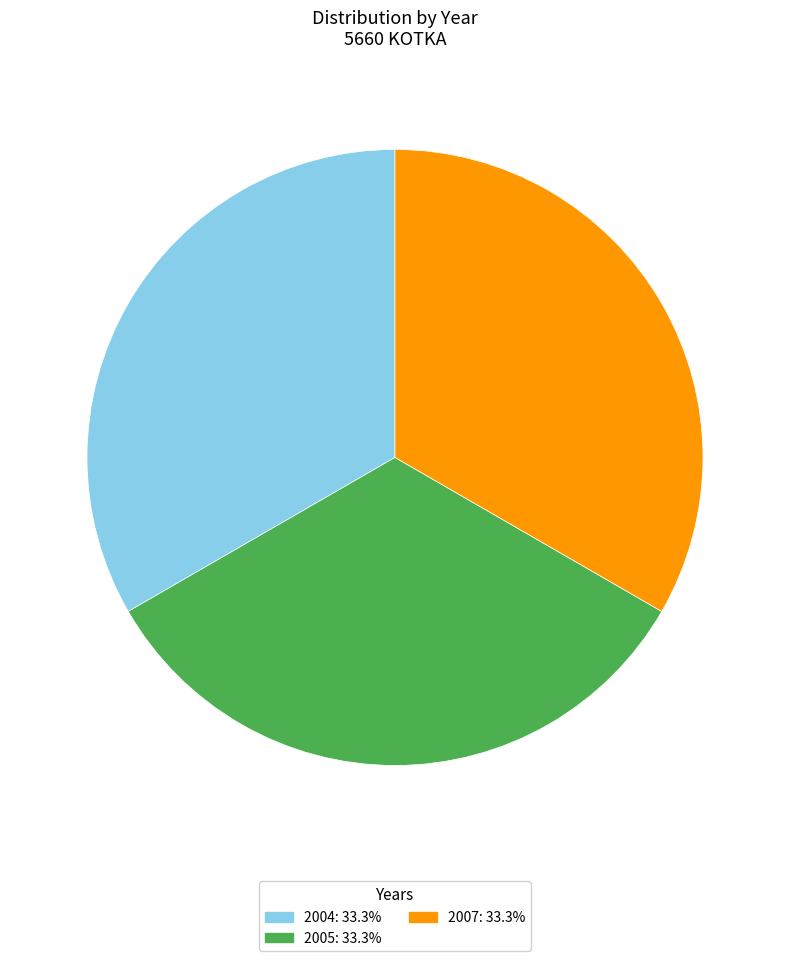

Approximately how many times larger is the value at 2005: 33.3% compared to 2004: 33.3%?

1.0